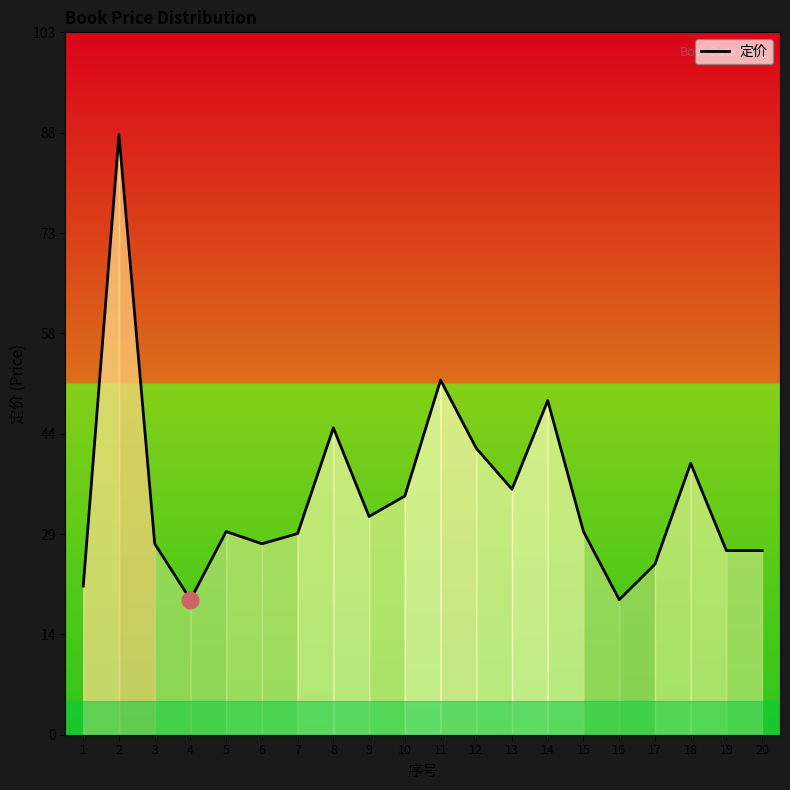

At which category does the data reach its first local valley?

4